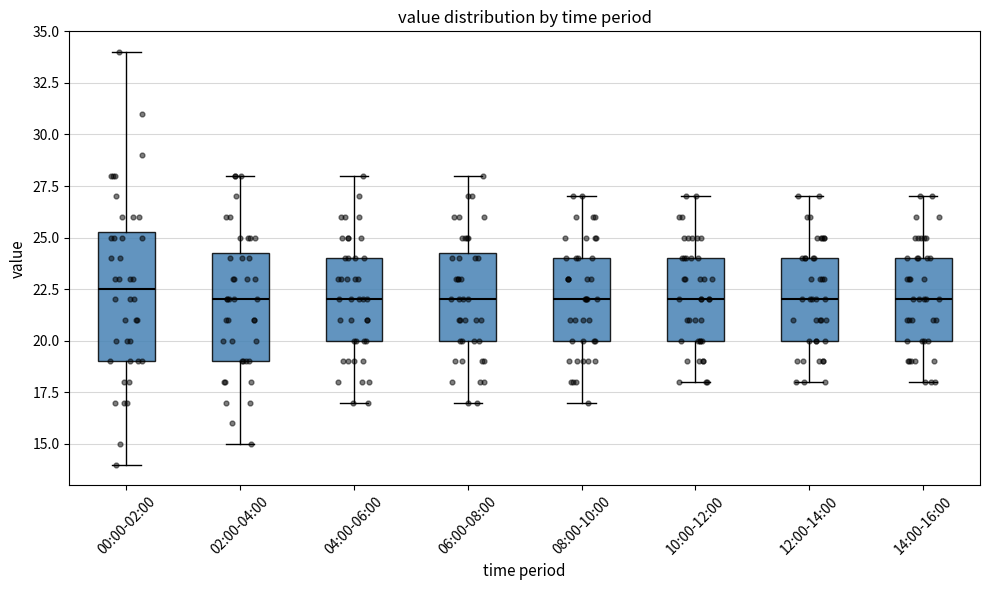

Reading left to right, transcribe this box plot: for each box, give where its median line is, the range the box spans, and where its two whiskers end, as read against the y-axis. The values are not printed on the chart, so give them approximately, as read against the axis.

00:00-02:00: median 22.5, box 19.0 to 25.5, whiskers 14.0 to 34.0
02:00-04:00: median 22.0, box 19.0 to 24.5, whiskers 15.0 to 28.0
04:00-06:00: median 22.0, box 20.0 to 24.0, whiskers 17.0 to 28.0
06:00-08:00: median 22.0, box 20.0 to 24.5, whiskers 17.0 to 28.0
08:00-10:00: median 22.0, box 20.0 to 24.0, whiskers 17.0 to 27.0
10:00-12:00: median 22.0, box 20.0 to 24.0, whiskers 18.0 to 27.0
12:00-14:00: median 22.0, box 20.0 to 24.0, whiskers 18.0 to 27.0
14:00-16:00: median 22.0, box 20.0 to 24.0, whiskers 18.0 to 27.0